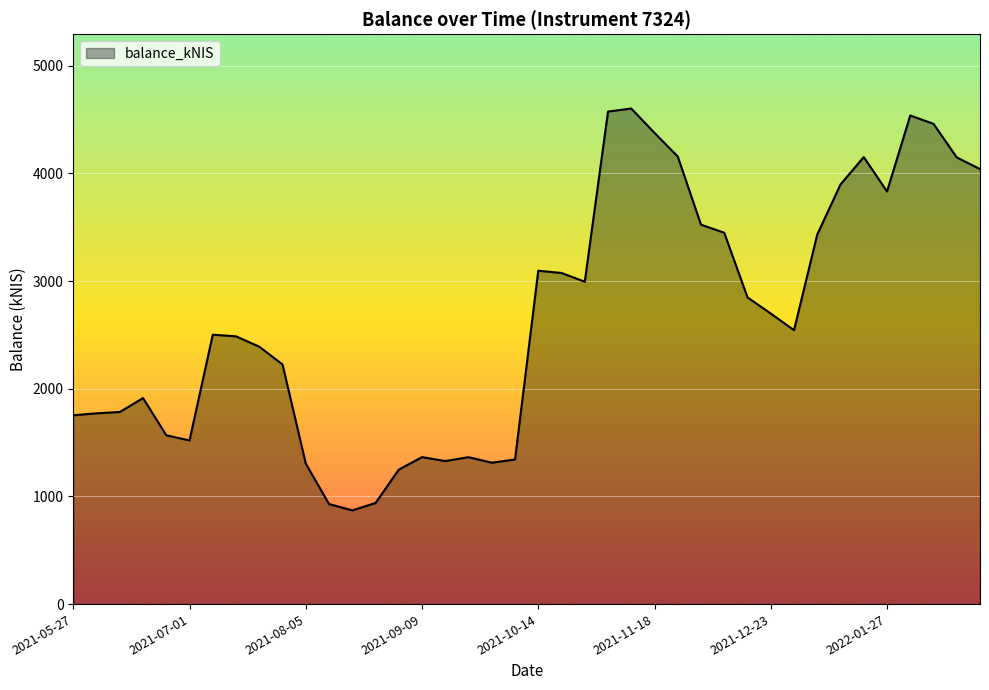

How many distinct data groups are displayed?

1